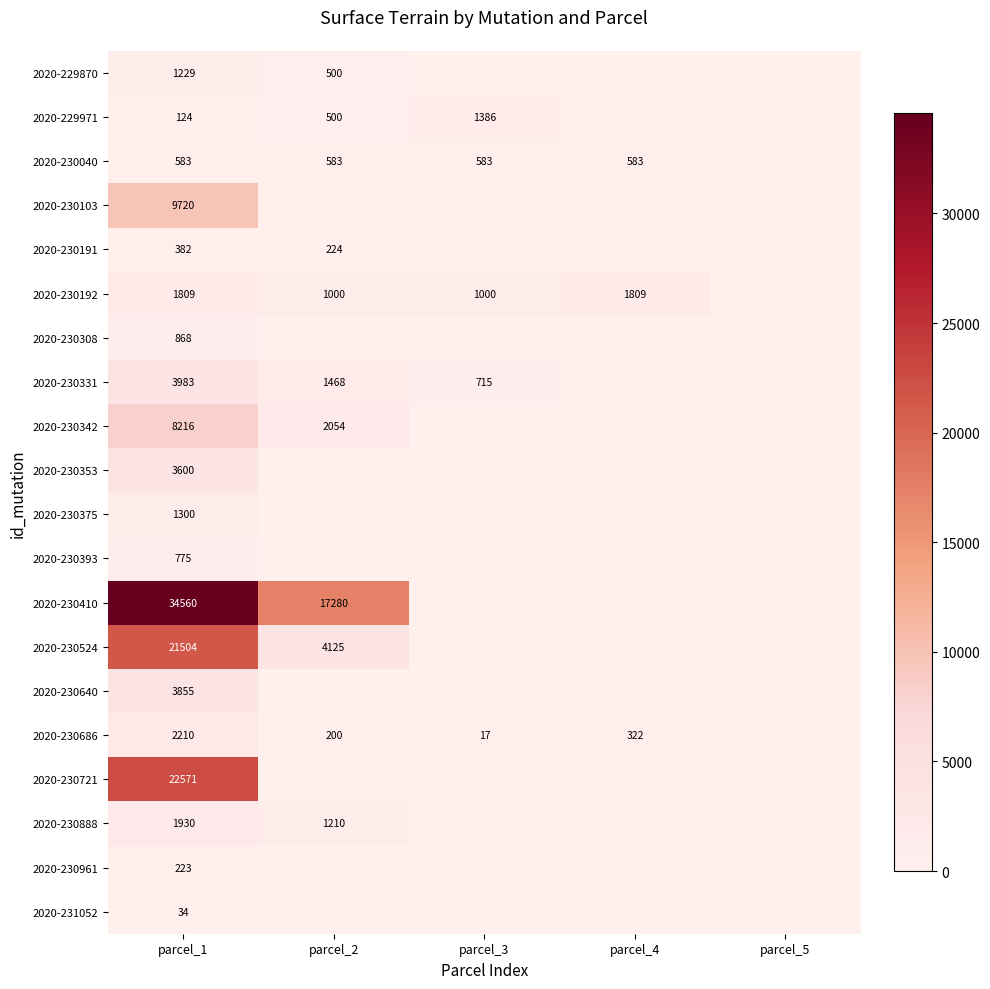

At parcel_1, list the series in order from smallest to largest.

2020-231052, 2020-229971, 2020-230961, 2020-230191, 2020-230040, 2020-230393, 2020-230308, 2020-229870, 2020-230375, 2020-230192, 2020-230888, 2020-230686, 2020-230353, 2020-230640, 2020-230331, 2020-230342, 2020-230103, 2020-230524, 2020-230721, 2020-230410